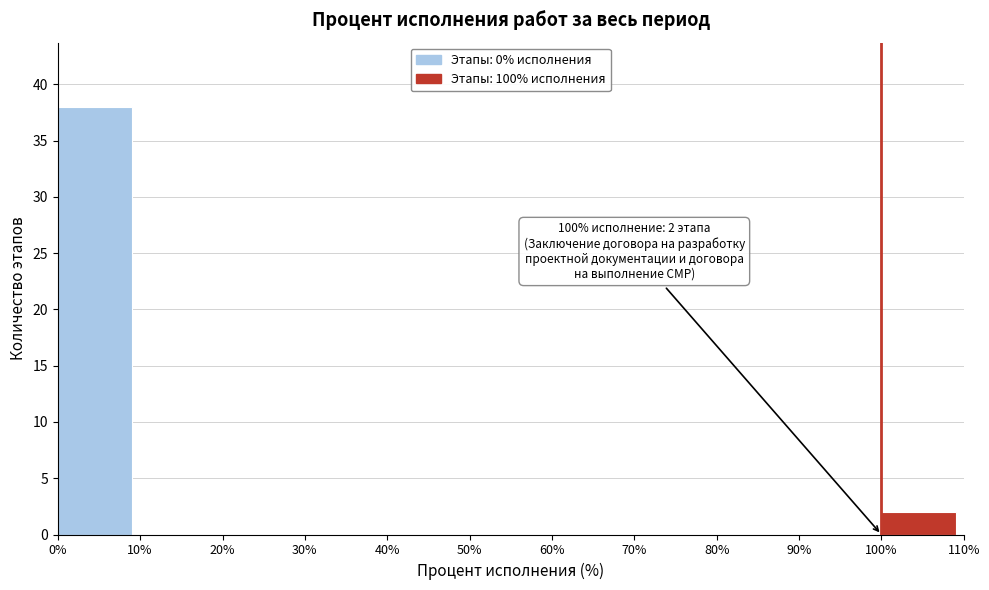

Which range on the x-axis has the tallest bar?

0% to 10%